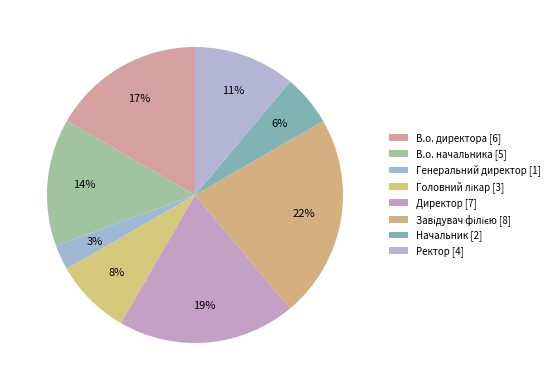

How many segments does this pie chart have?

8